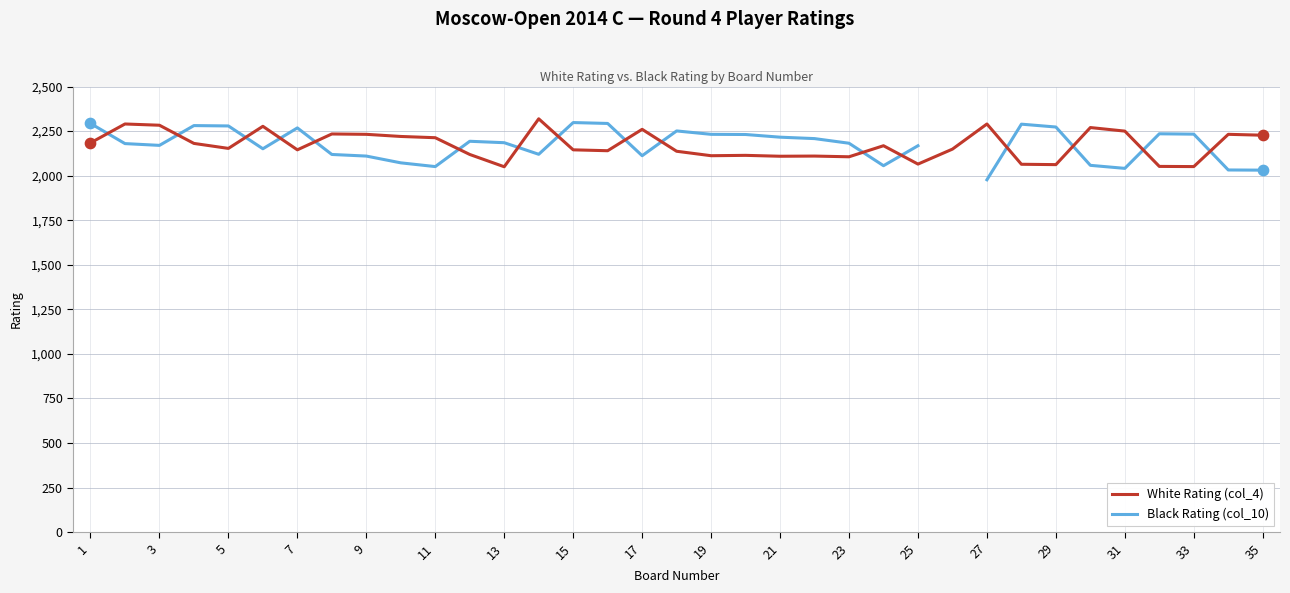

Which series reaches the minimum Y coordinate?

Black Rating (col_10)